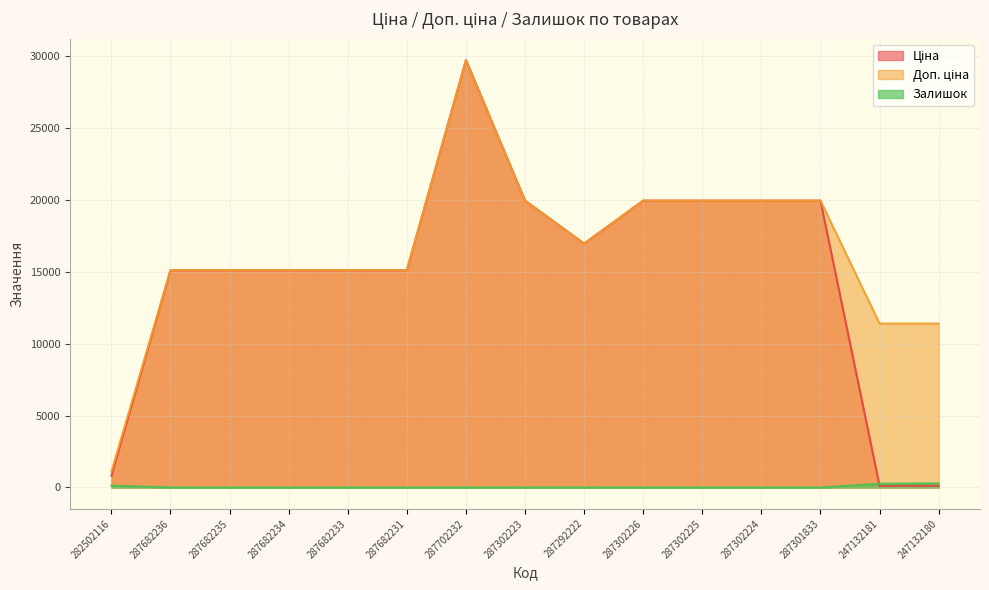

What position from the left is 287302223?

8